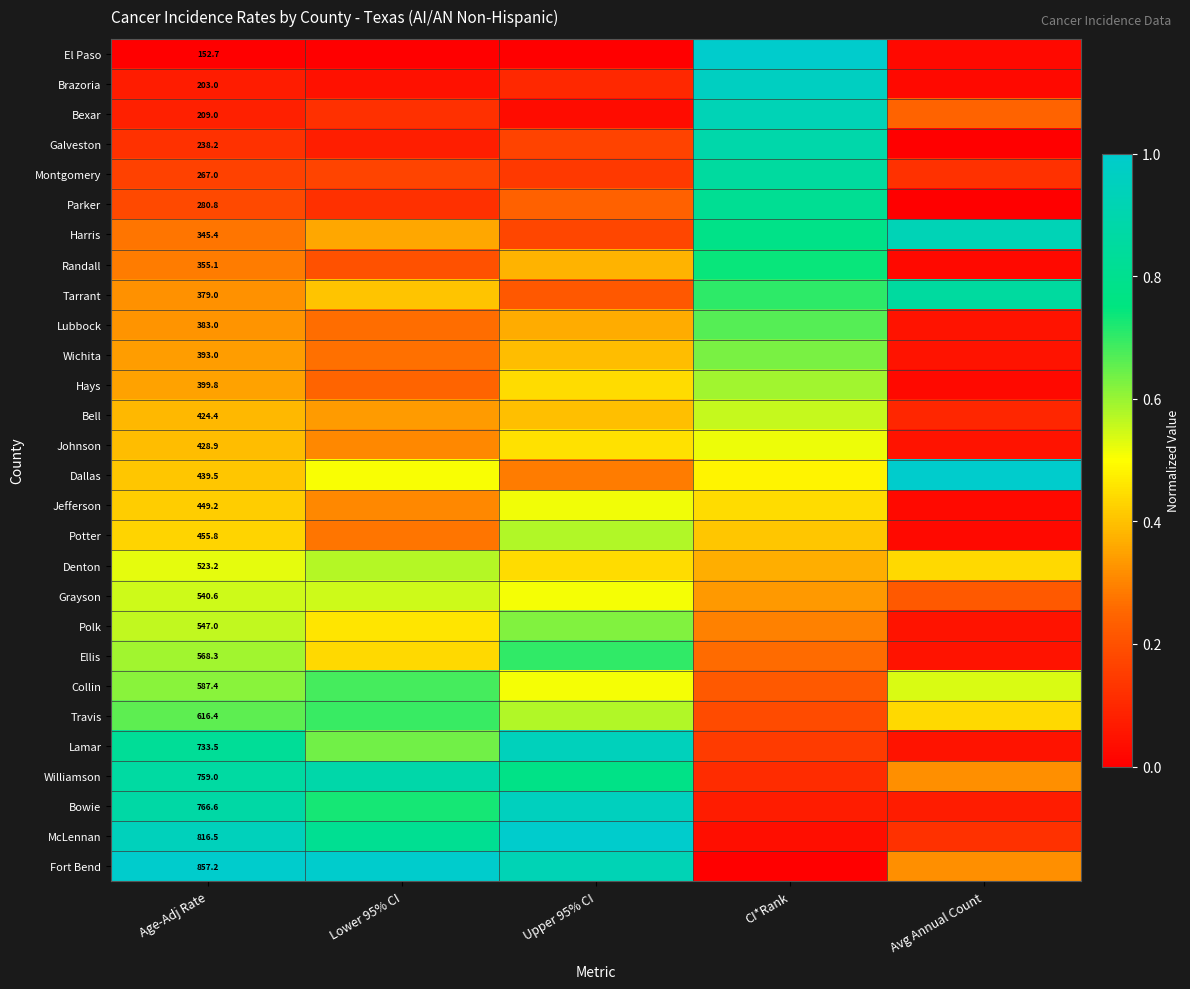

Between CI*Rank and Upper 95% CI, which is larger?

CI*Rank